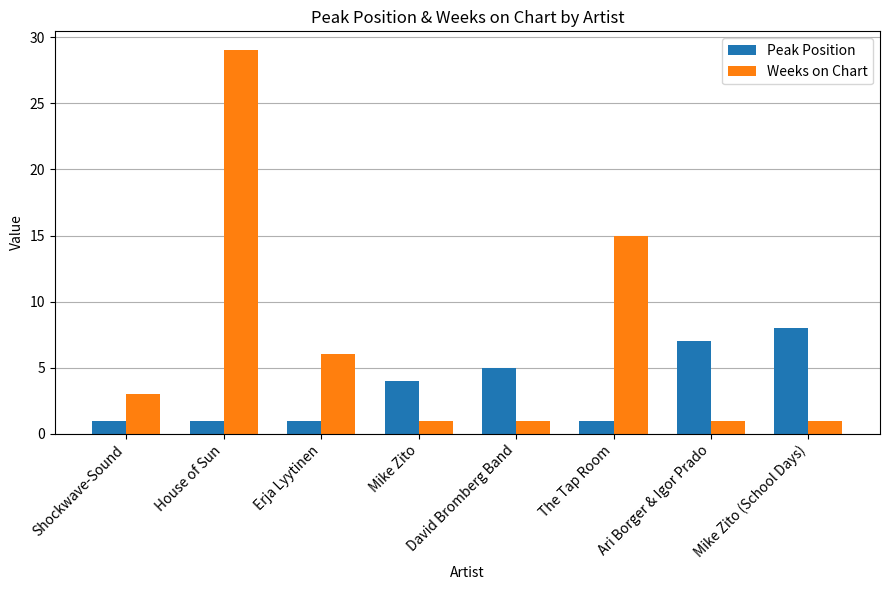

How many groups of bars are there?

8